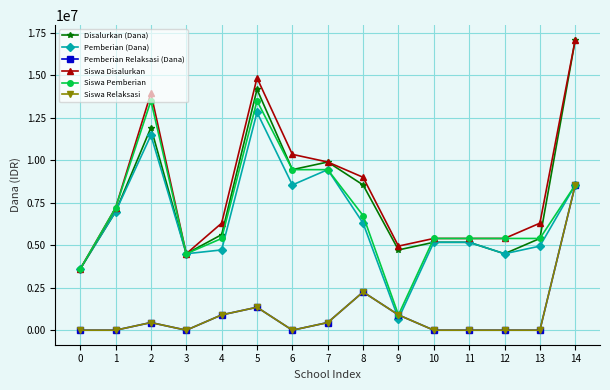

Which series has the widest spread of values?

Disalurkan (Dana)